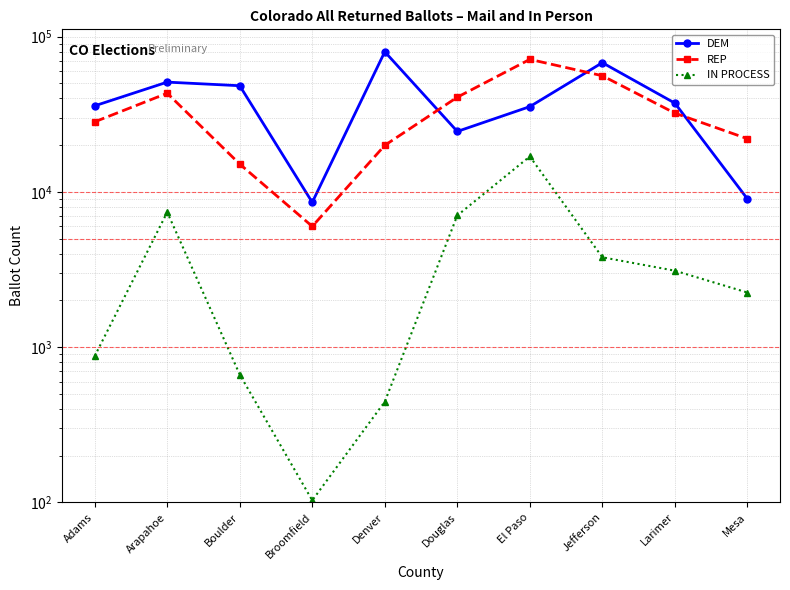

What is the approximate value of IN PROCESS at Arapahoe?

7400